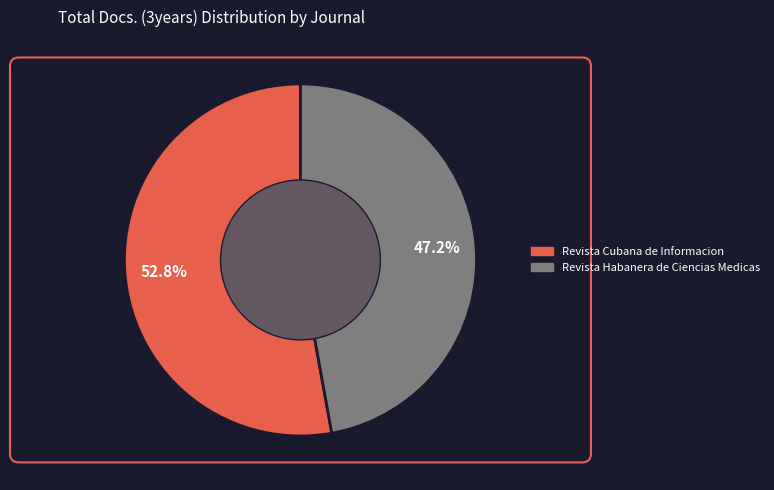

Does any single category account for the majority?

Yes